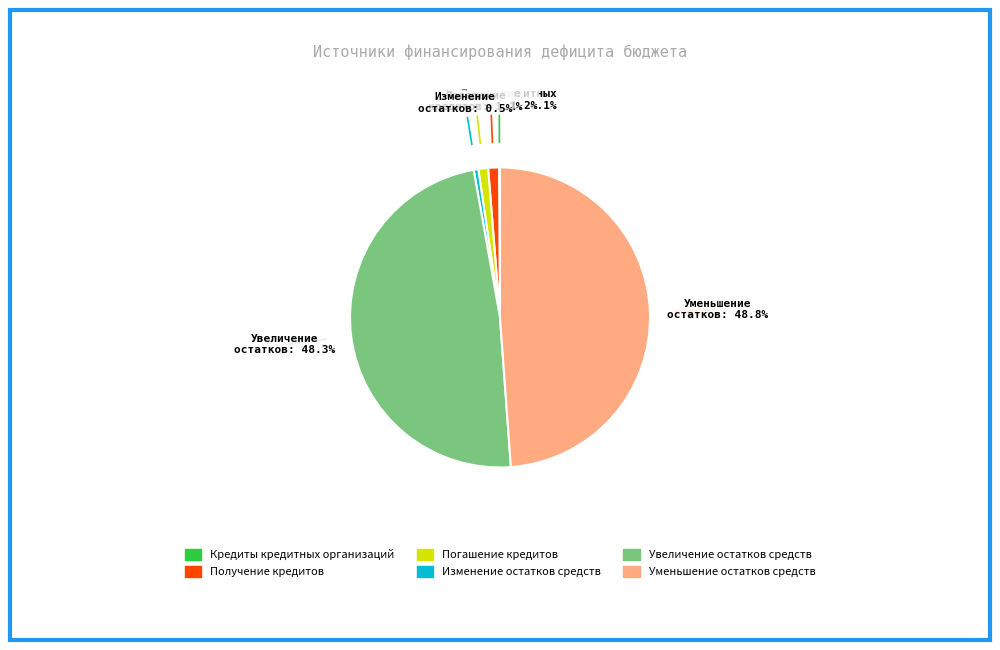

Do Получение кредитов and Изменение остатков средств together represent more than half of the pie?

No